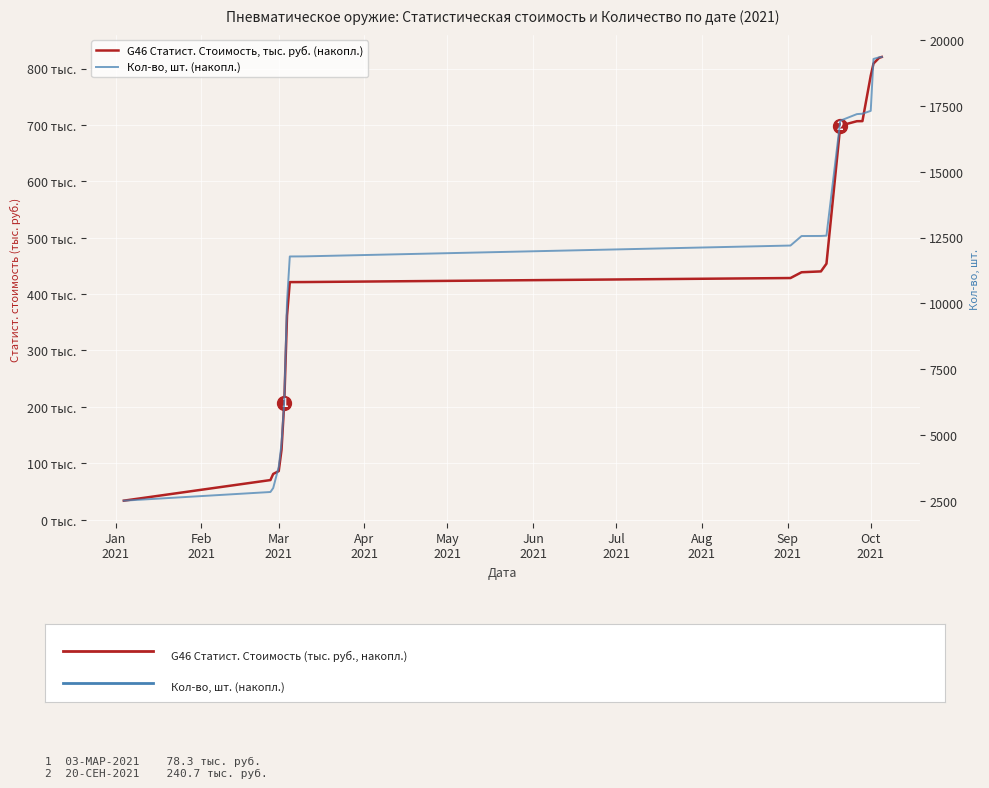

How many lines are shown in the chart?

2